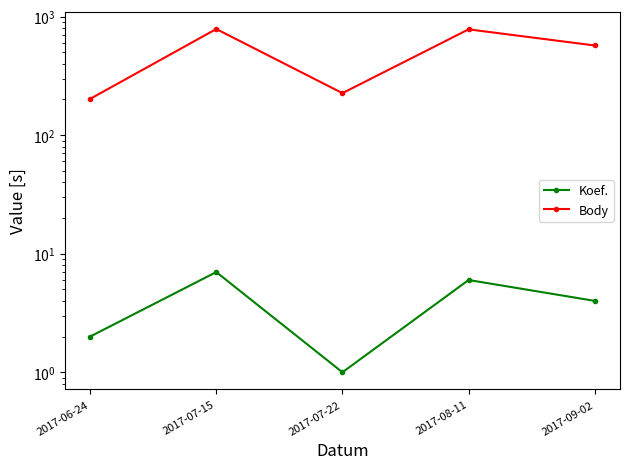

Which series changed the most between 2017-07-22 and 2017-08-11?

Body